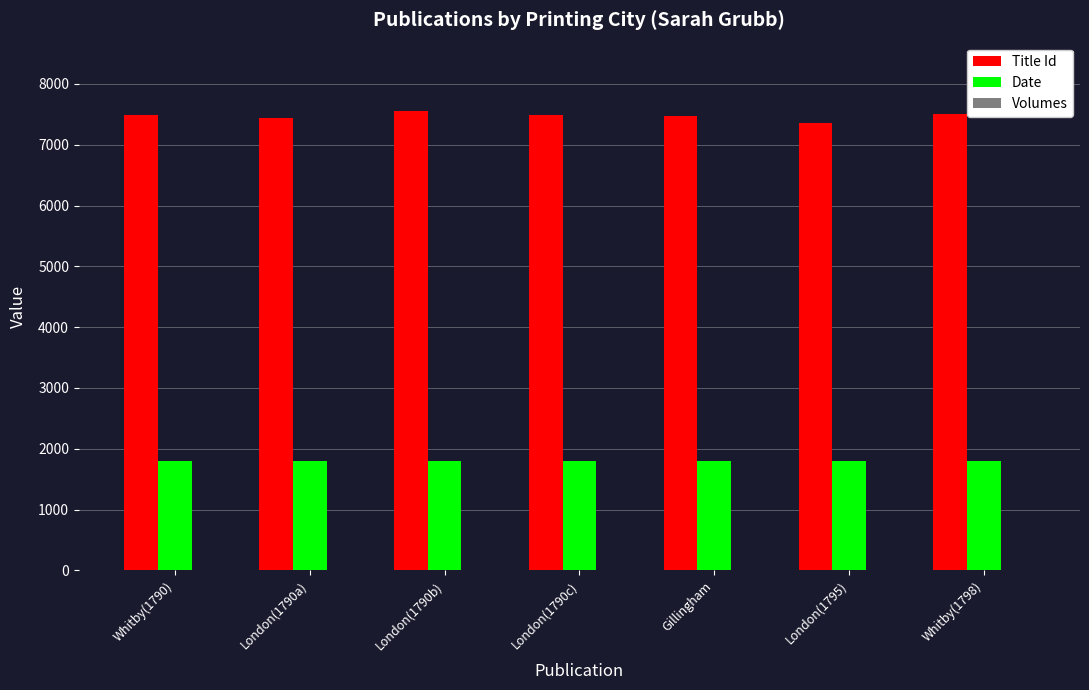

How many groups of bars are there?

7